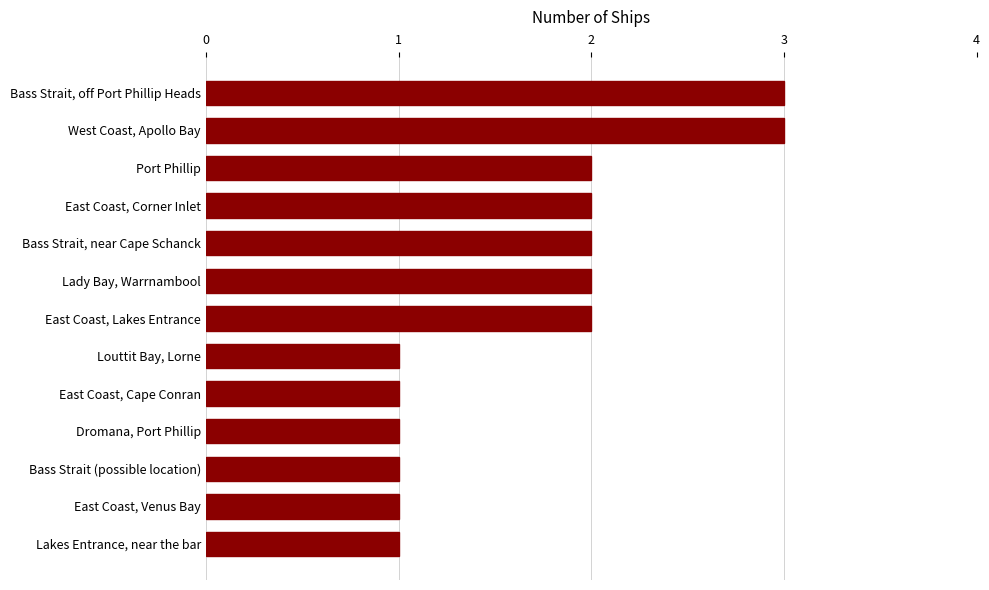

What is the smallest value displayed?

1